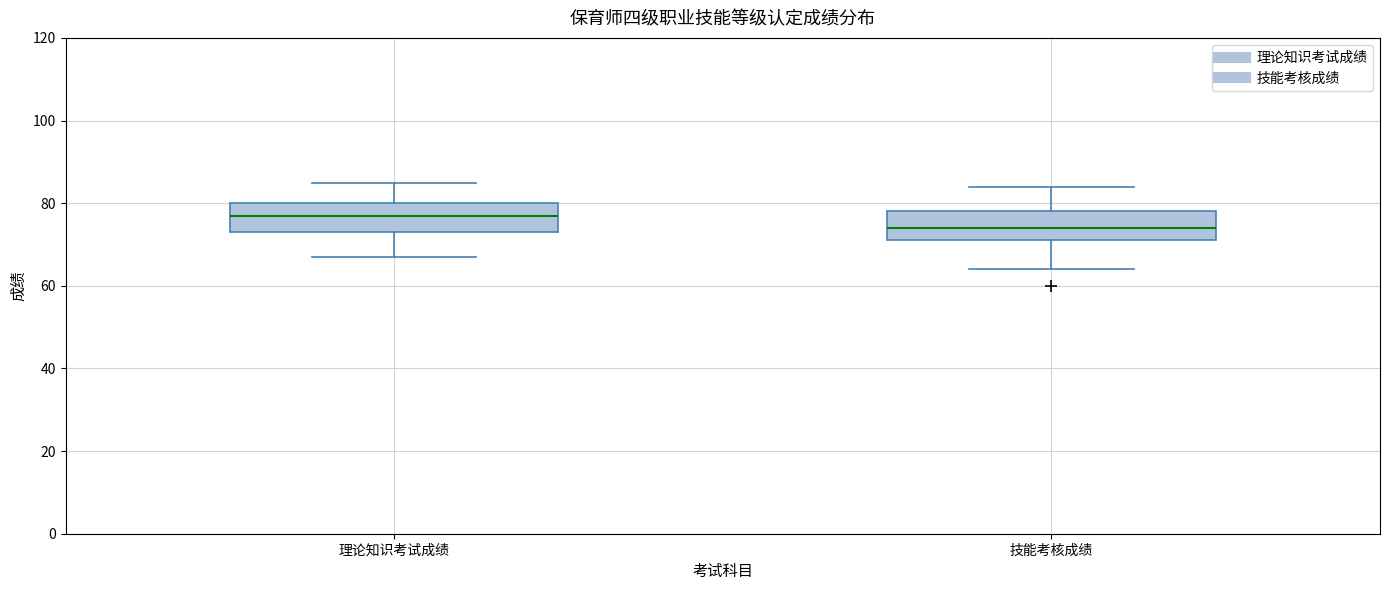

Reading left to right, read every box against the y-axis: the position of its median line, the range the box covers, and the ends of its whiskers. The values are not printed on the chart, so give them approximately, as read against the axis.

理论知识考试成绩: median 78, box 74 to 80, whiskers 68 to 86
技能考核成绩: median 74, box 72 to 78, whiskers 64 to 84